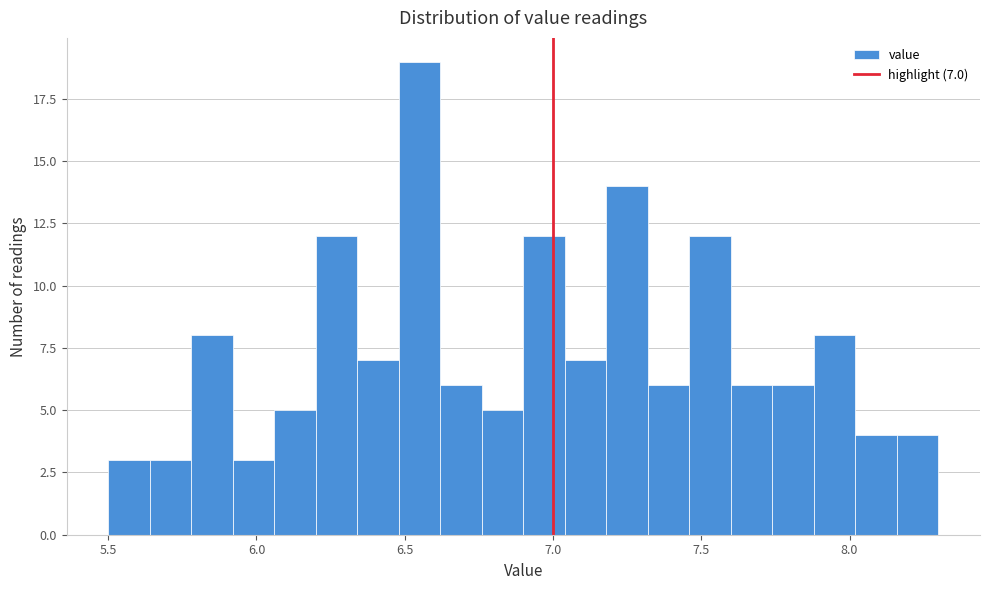

Read against the x-axis, roughly where is the centre of the tallest bar?

6.55